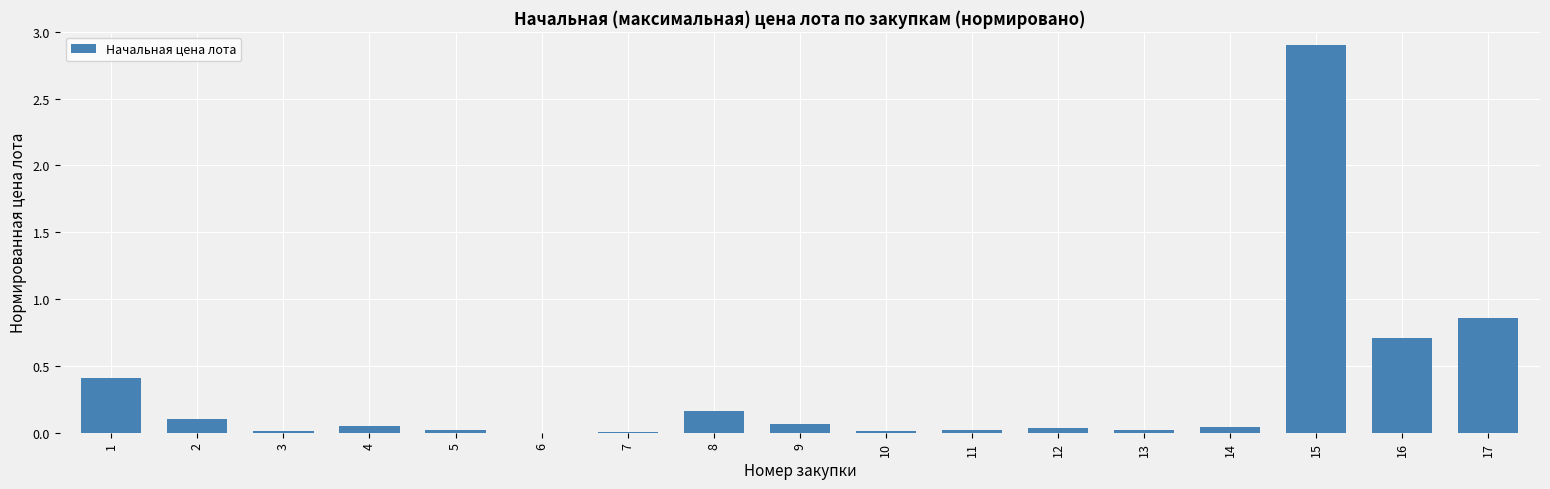

What is the difference between the values at 17 and 15?

2.0